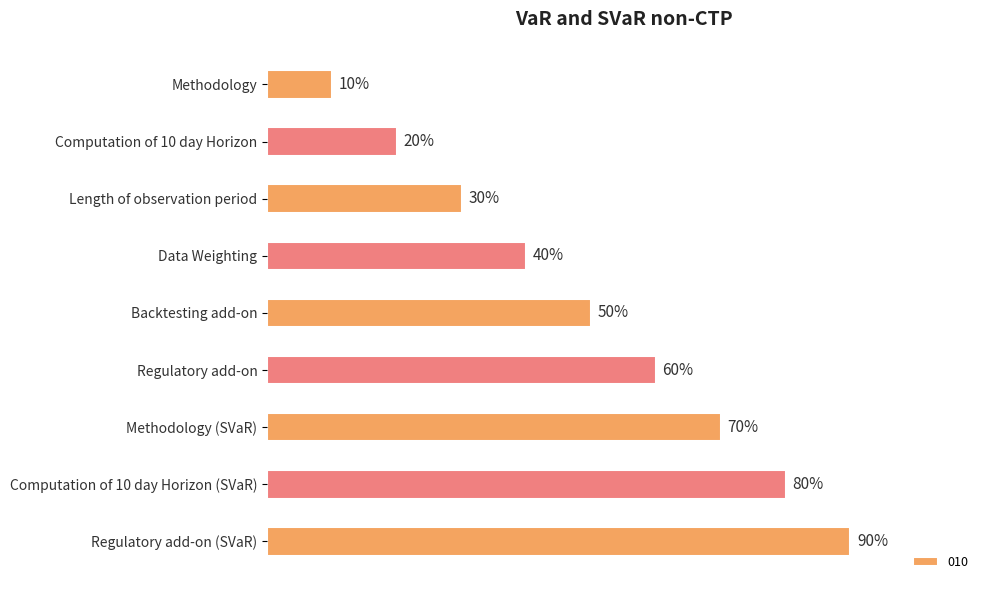

At which label is the value closest to 50?

Backtesting add-on